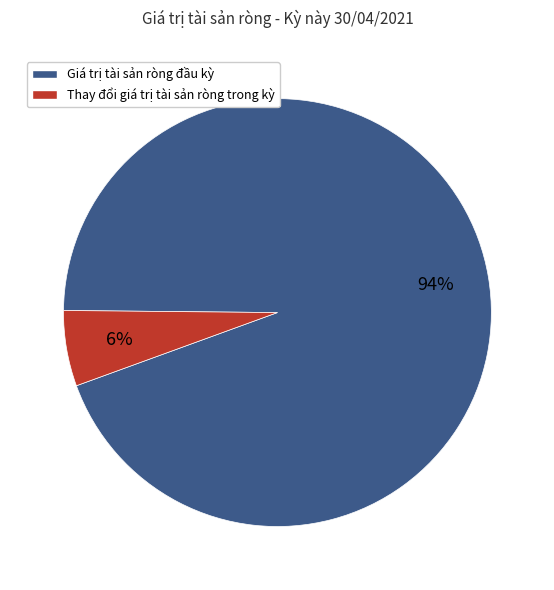

Is it true that Thay đổi giá trị tài sản ròng trong kỳ is 6% of the pie?

True